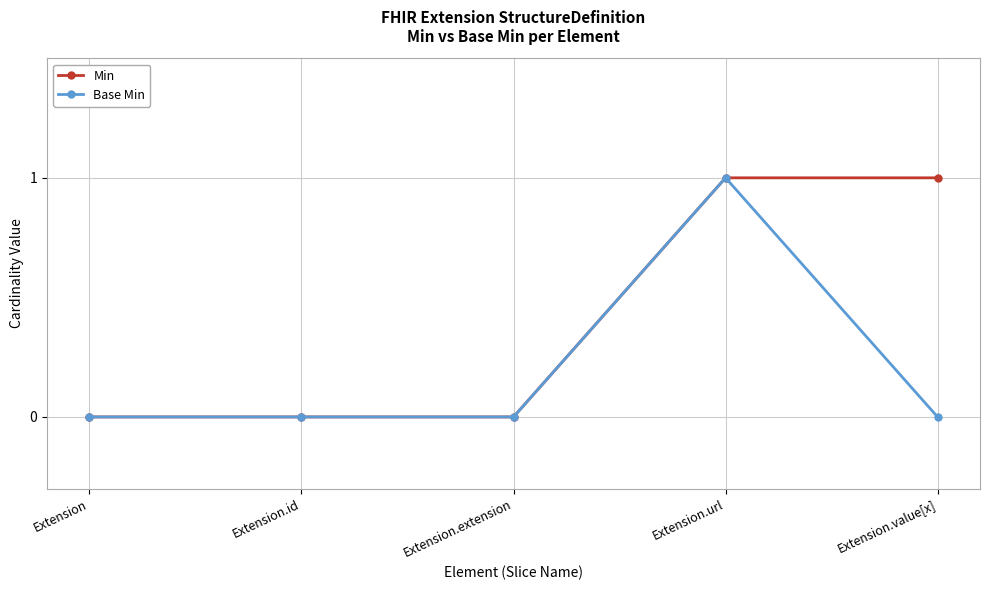

True or false: Min has a value of 0 at Extension.id.

True